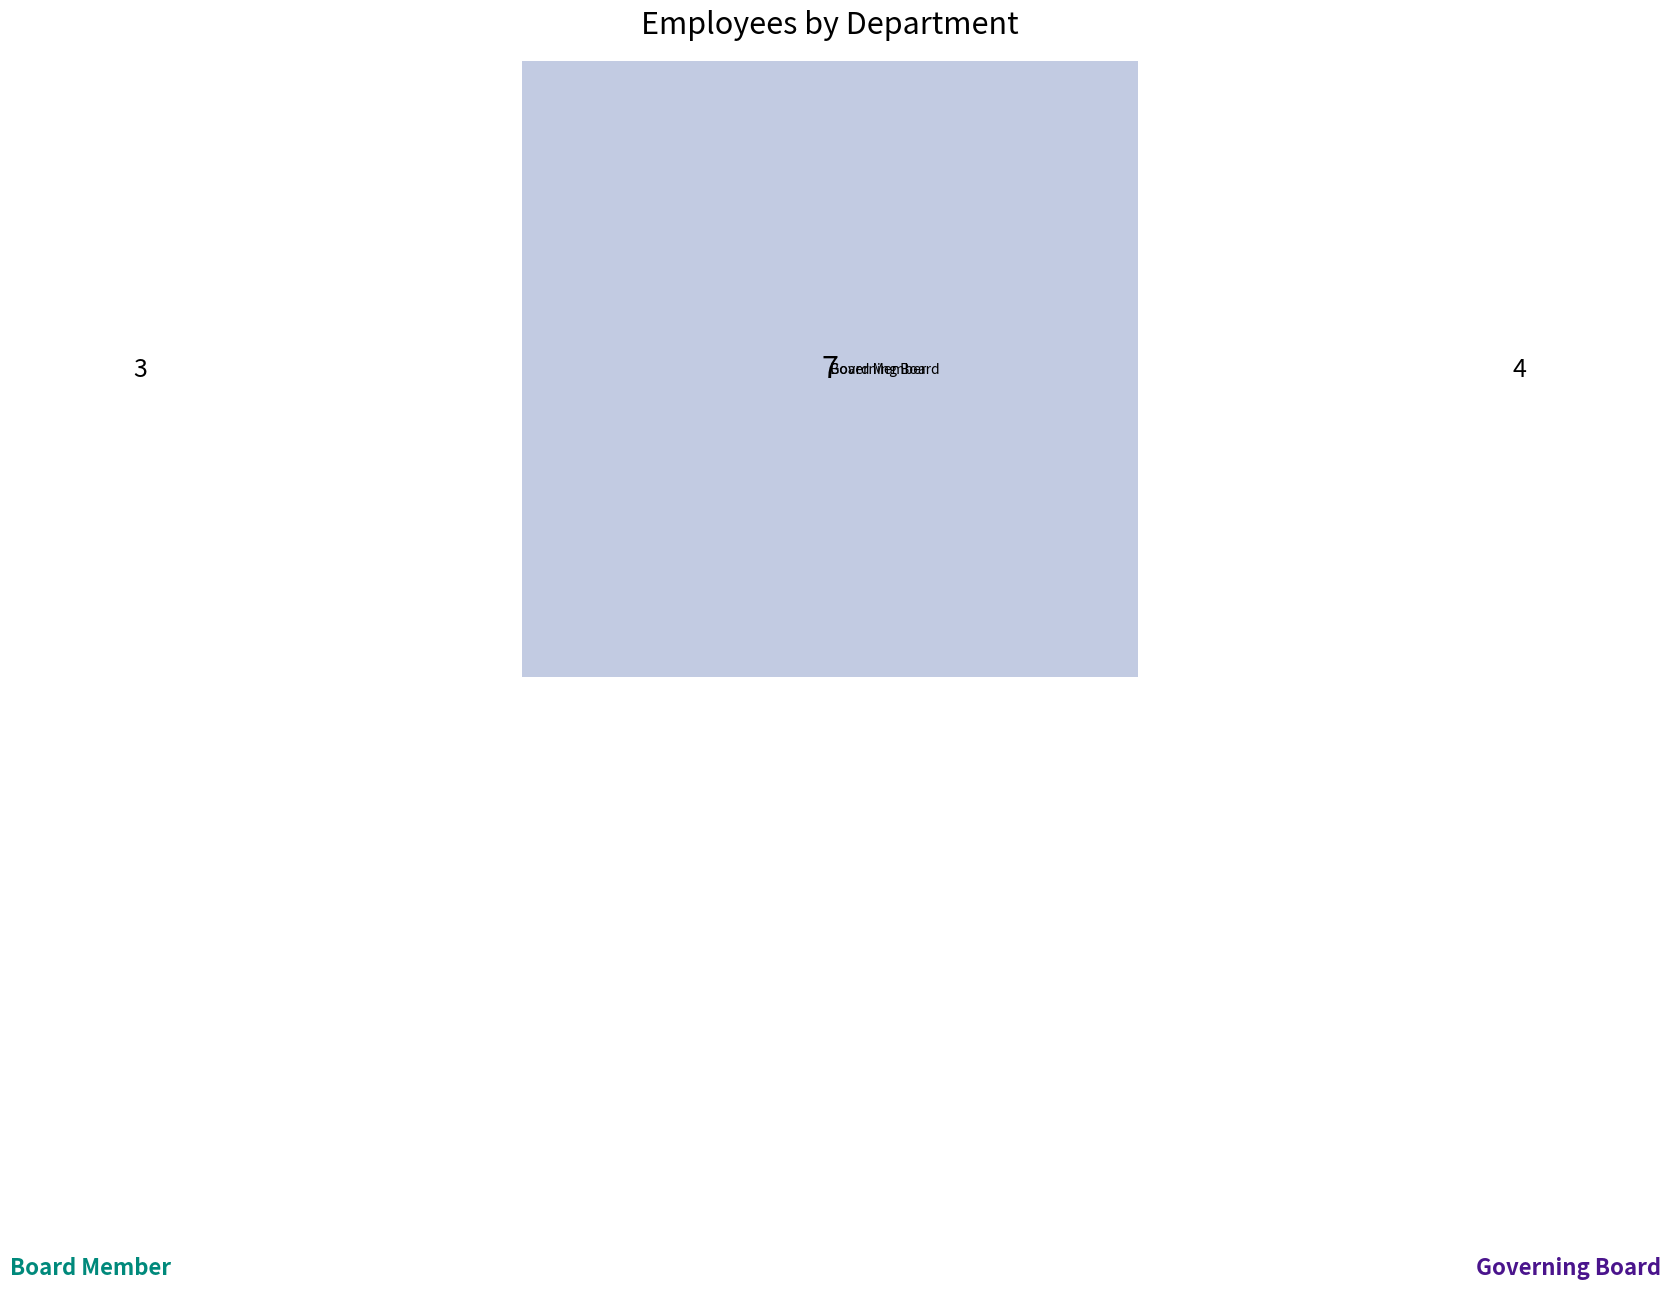

True or false: Governing Board accounts for 50% of the total.

False